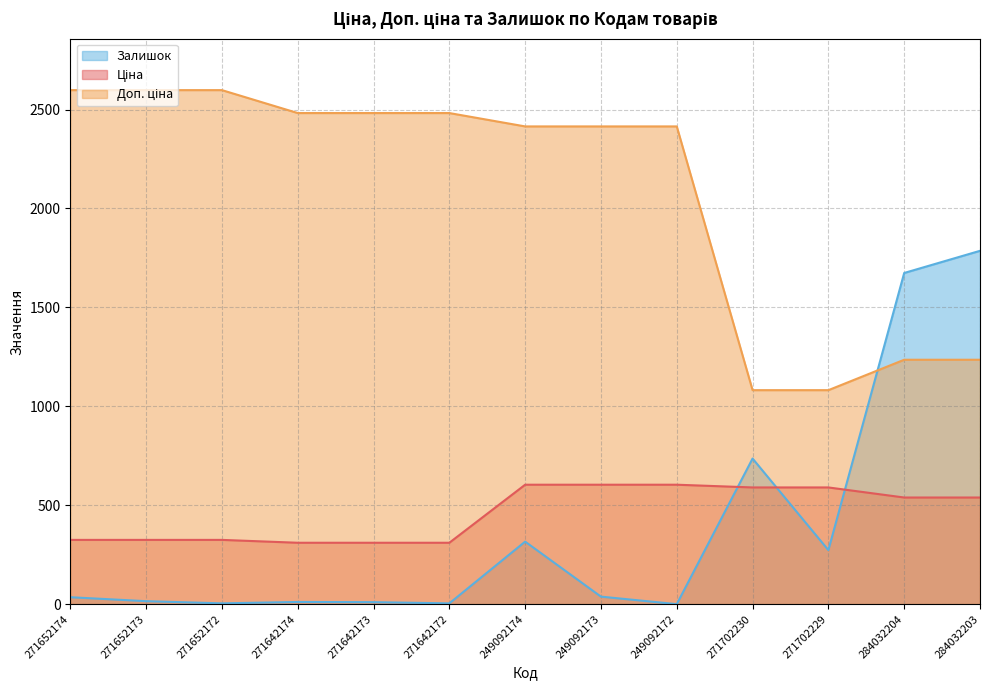

What is the difference between the second highest and second lowest values in the Доп. ціна series?

1516.7